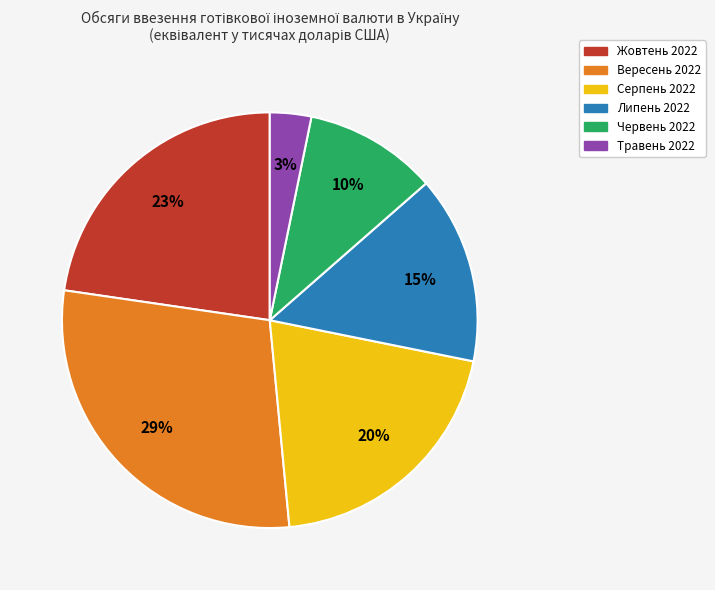

What is the smallest slice in the pie chart?

Травень 2022